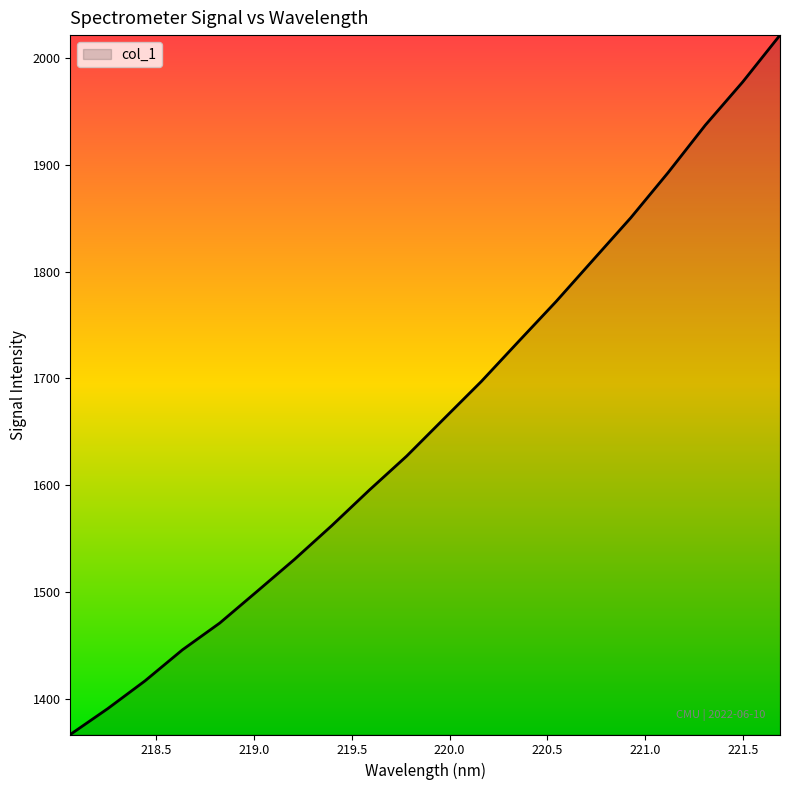

What is the difference between the maximum and minimum values?

655.3